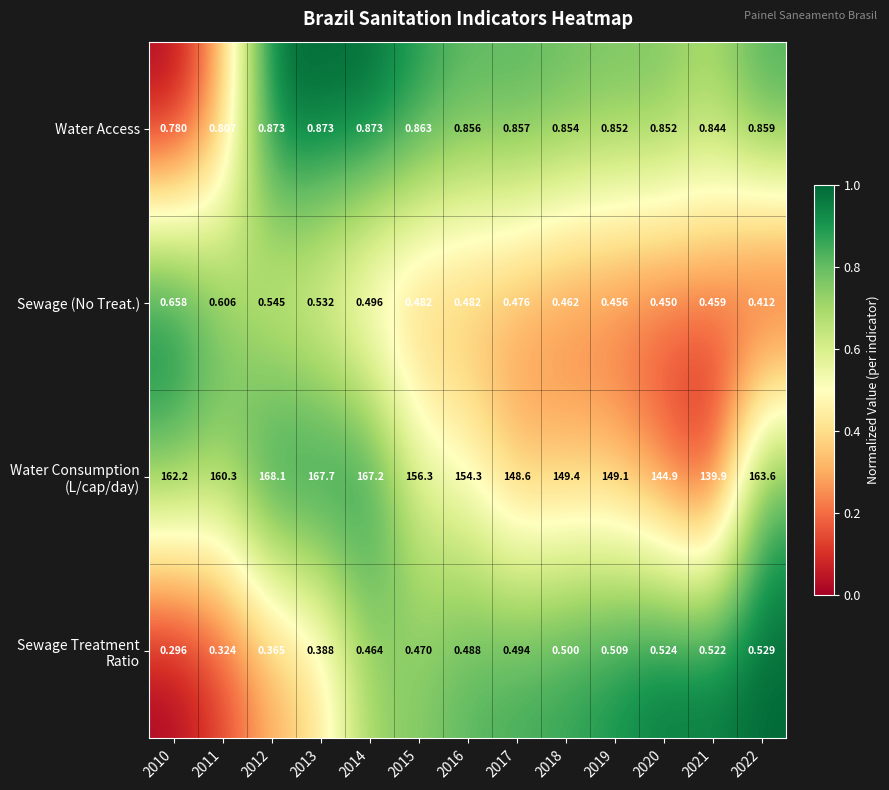

Is the value of Sewage (No Treat.) at 2020 greater than the value of Water Access at 2010?

No